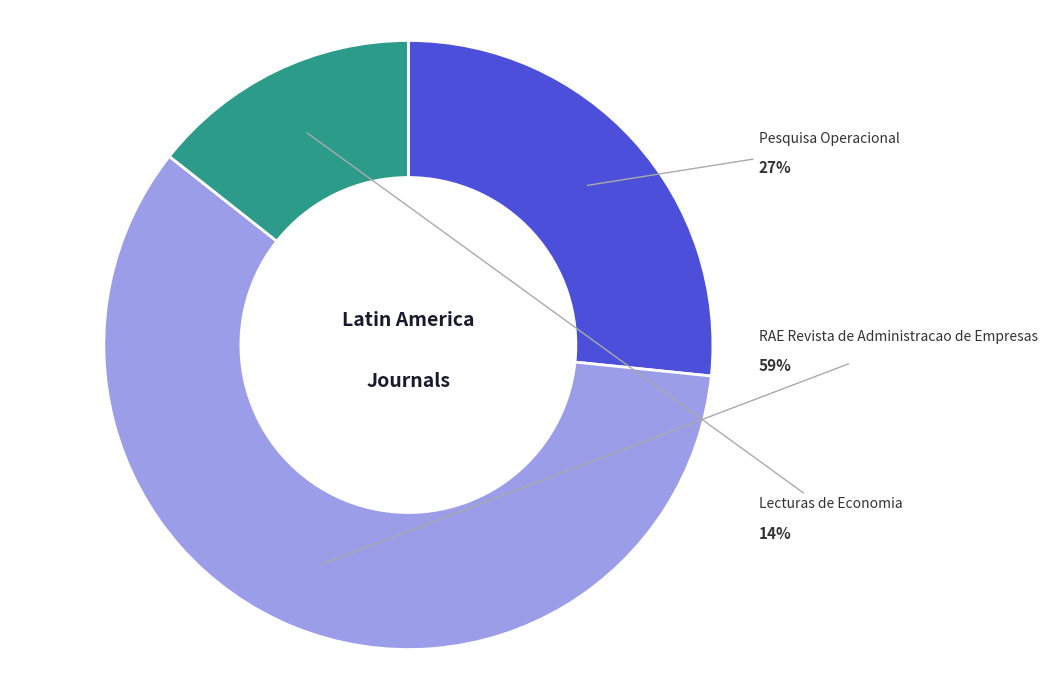

To the nearest percent, what is the average slice percentage?

33%